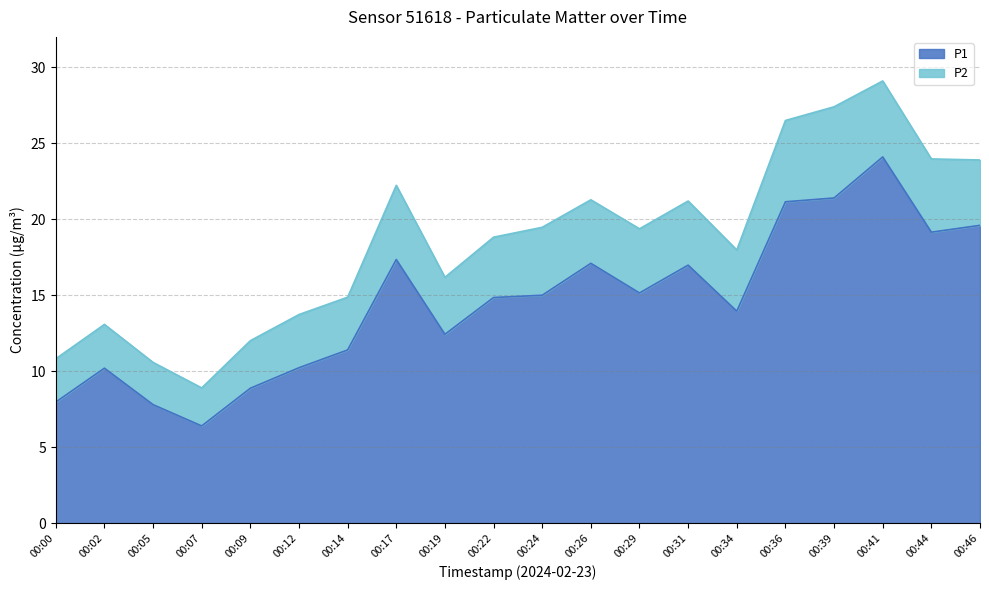

At which category does the chart reach its minimum across all series?

00:07